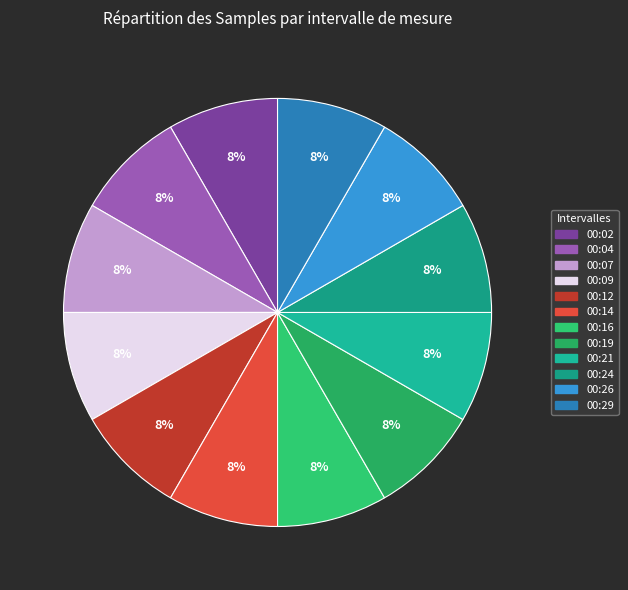

Is it true that 00:04 is 19% of the pie?

False